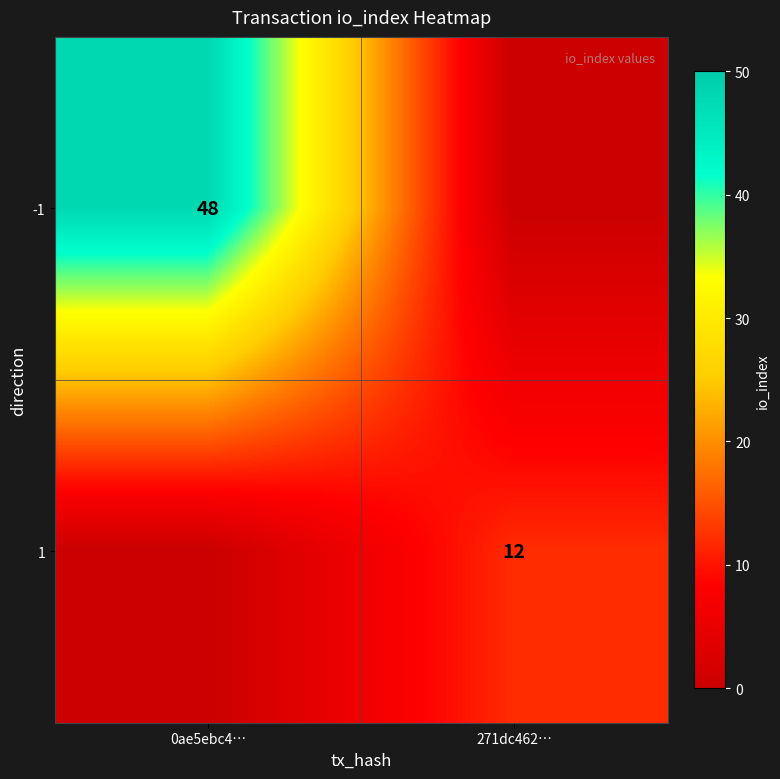

The value of -1 at 0ae5ebc4… is 80. True or false?

False